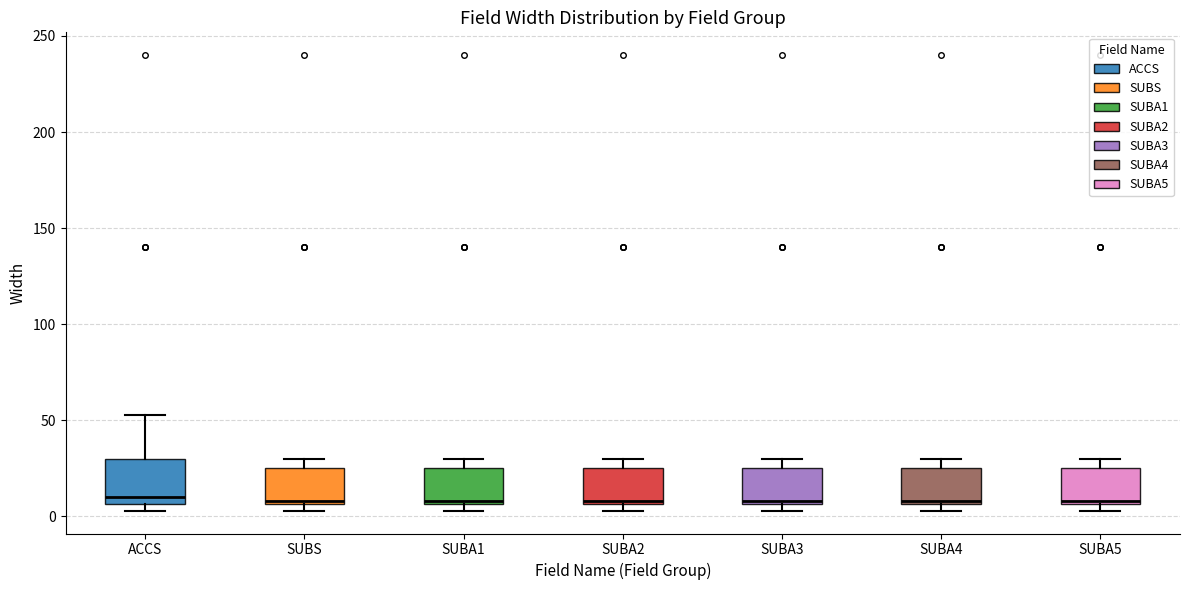

Where is the upper edge of the box for ACCS on the y-axis? The values are not printed on the chart, so give them approximately, as read against the axis.

30